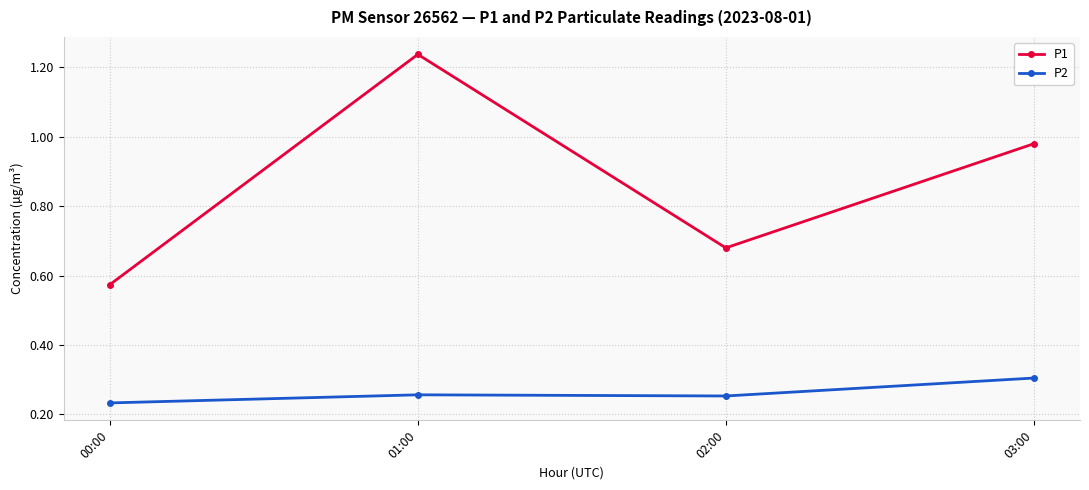

Where is P1 nearest to the value 0?

00:00